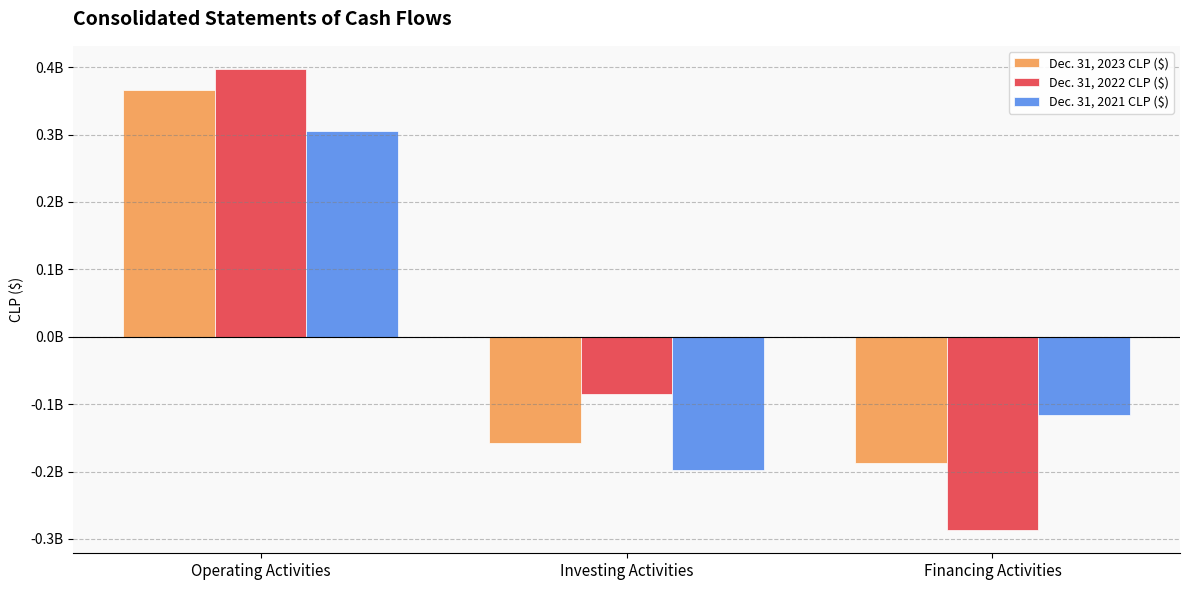

Reading left to right, extract all data points from this chart.

Dec. 31, 2023 CLP ($): 366830236	-158288878	-187126798
Dec. 31, 2022 CLP ($): 397452424	-85168471	-286963382
Dec. 31, 2021 CLP ($): 305054983	-198252680	-115319514